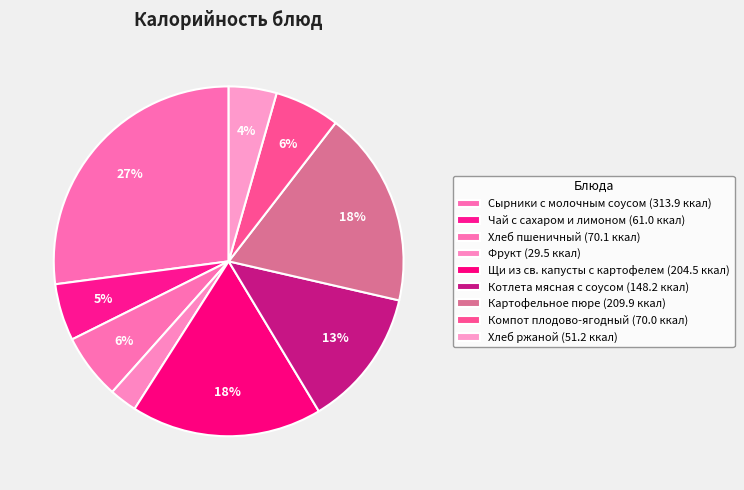

Count the number of slices in the pie.

9